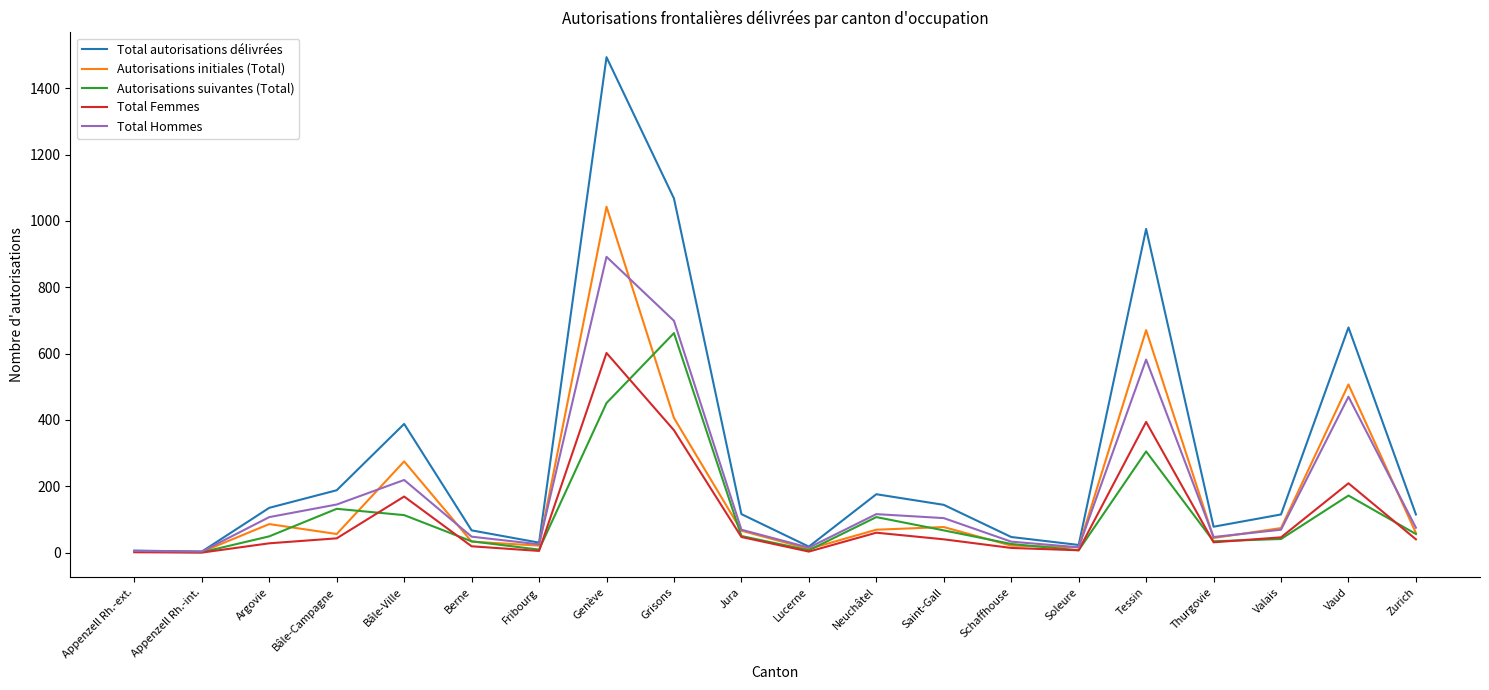

Where is the first local maximum for Autorisations initiales (Total)?

Argovie